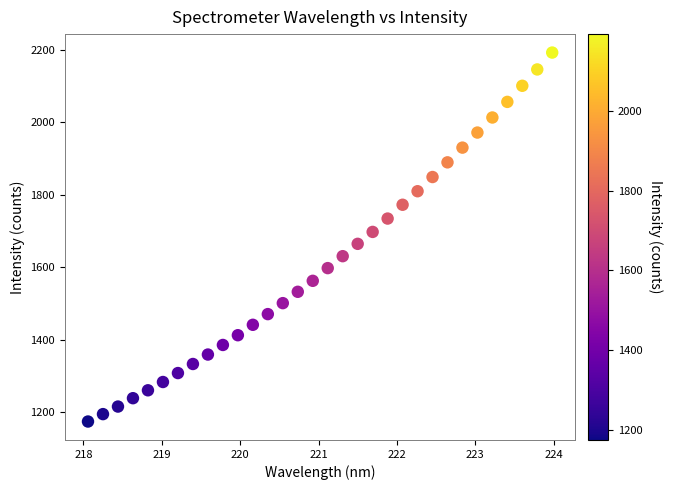

What is the range of X values (max minus min)?

5.9